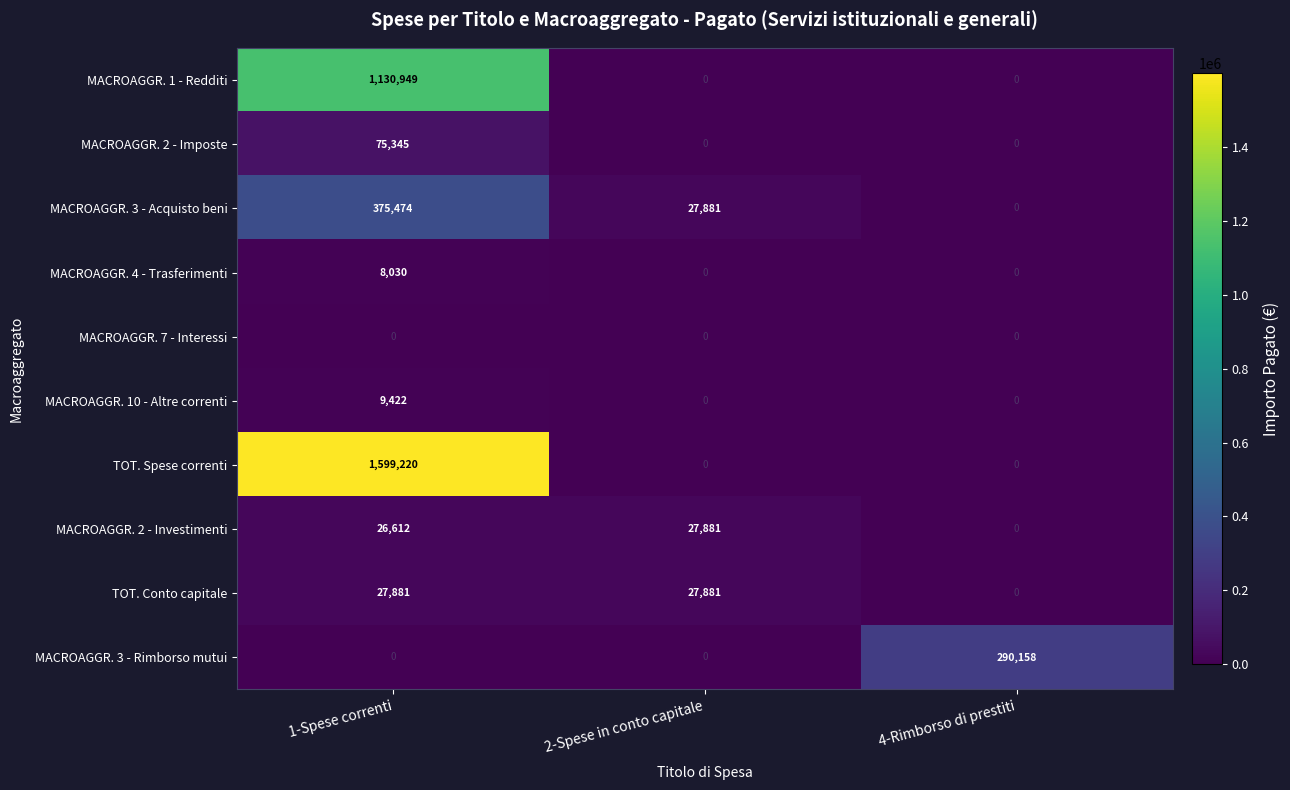

How many TOT. Conto capitale values are between 0 and 27881?

3